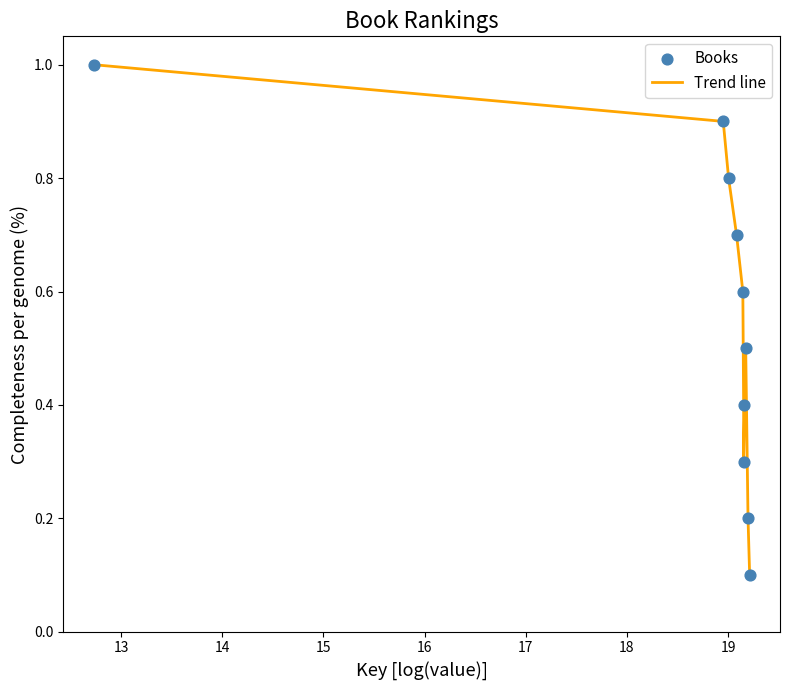

What is the difference between the maximum and minimum values?

0.9